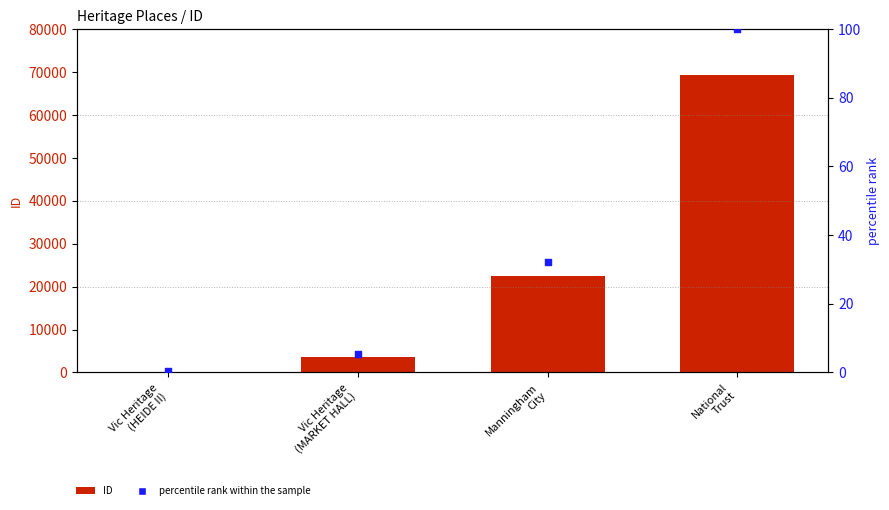

Is the value of percentile rank within the sample at Manningham
City greater than the value of ID at National
Trust?

No